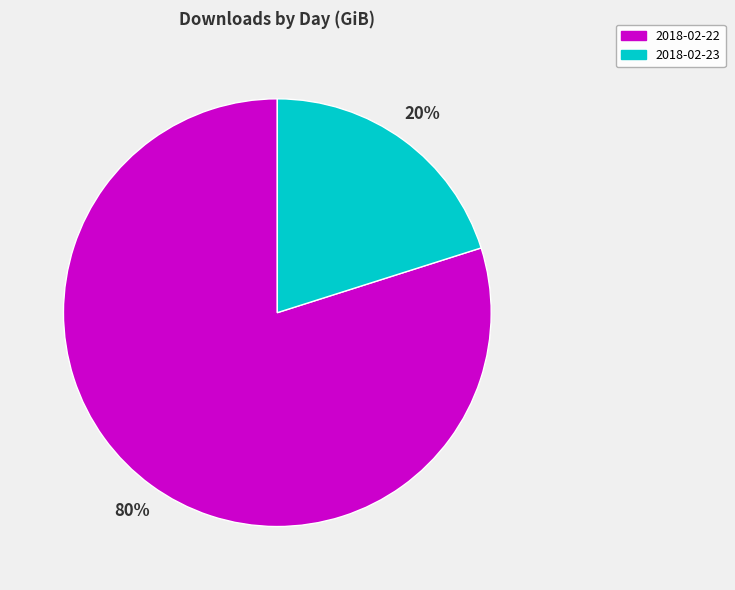

Do 2018-02-22 and 2018-02-23 together represent more than half of the pie?

Yes